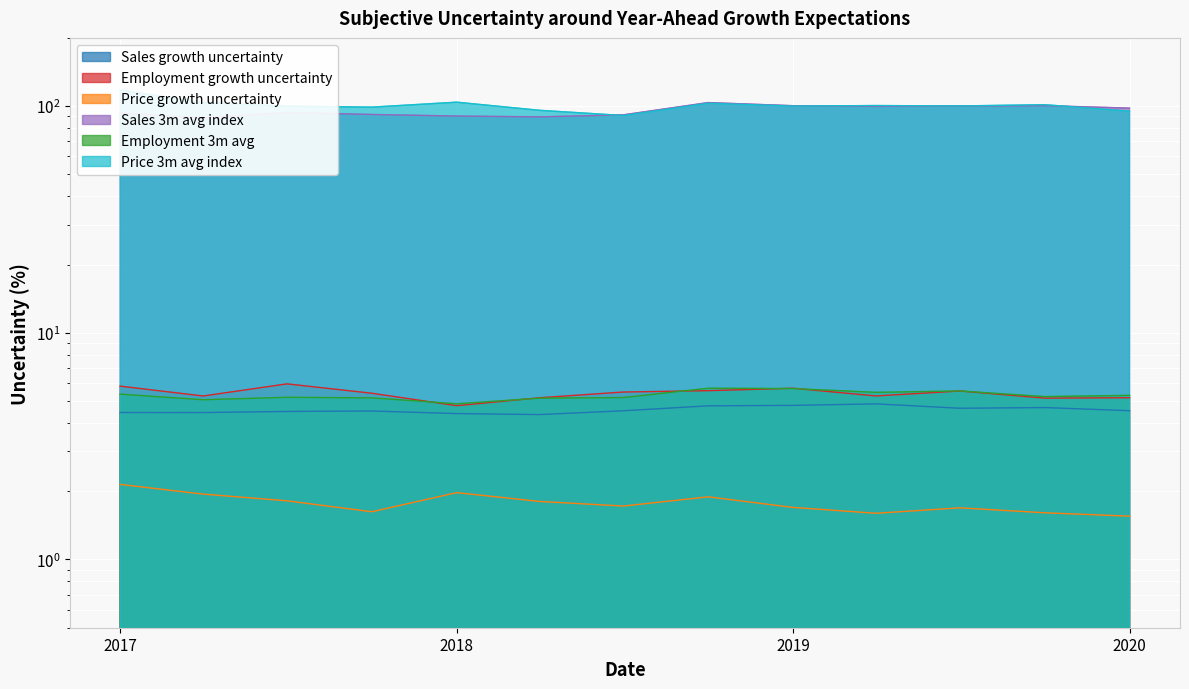

True or false: Price growth uncertainty and Price 3m avg index intersect in this chart.

False